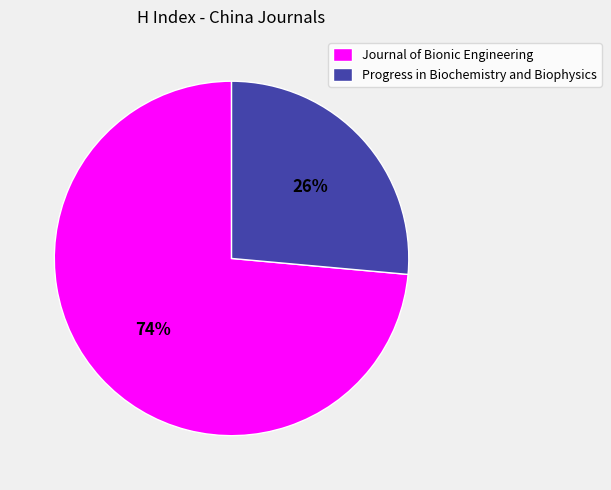

True or false: Journal of Bionic Engineering accounts for 74% of the total.

True